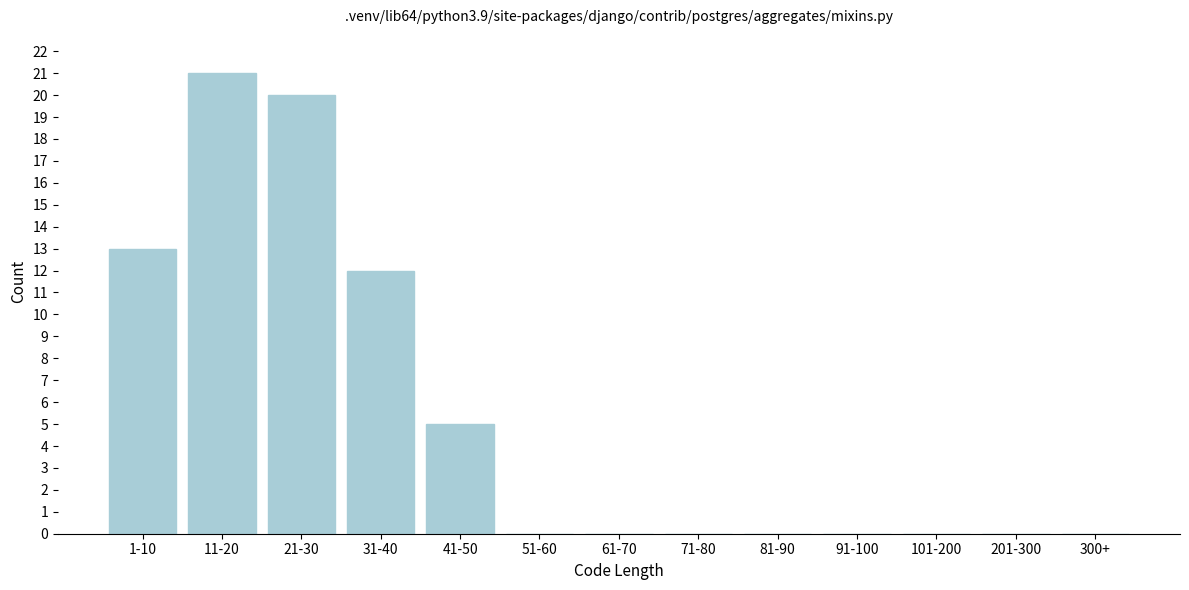

Reading left to right, list all the values displayed in this chart.

1-10=13	11-20=21	21-30=20	31-40=12	41-50=5	51-60=0	61-70=0	71-80=0	81-90=0	91-100=0	101-200=0	201-300=0	300+=0